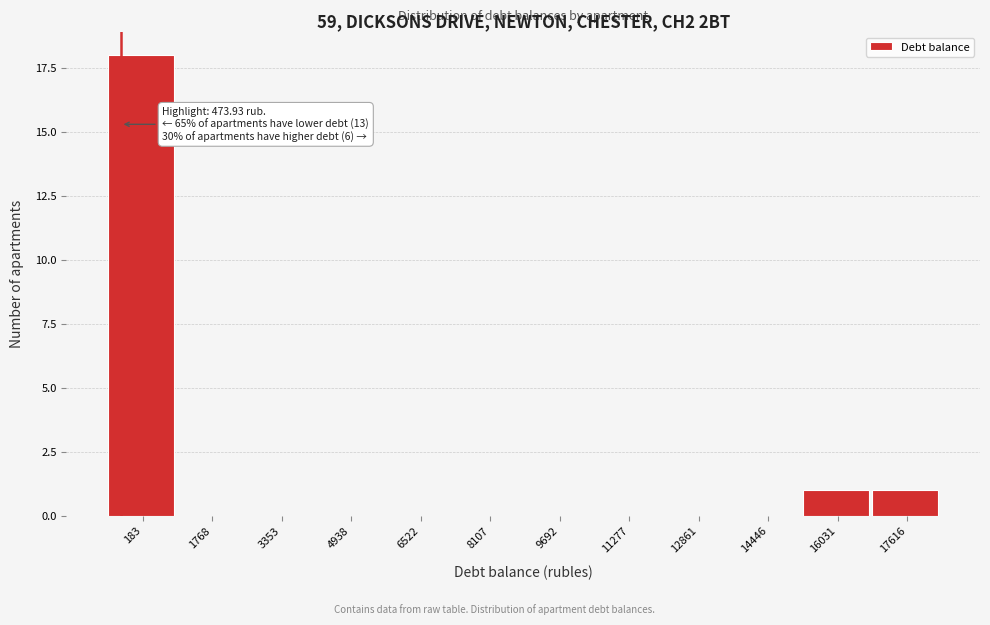

Reading left to right, what are all the values shown in this chart?

183=18	1768=0	3353=0	4938=0	6522=0	8107=0	9692=0	11277=0	12861=0	14446=0	16031=1	17616=1